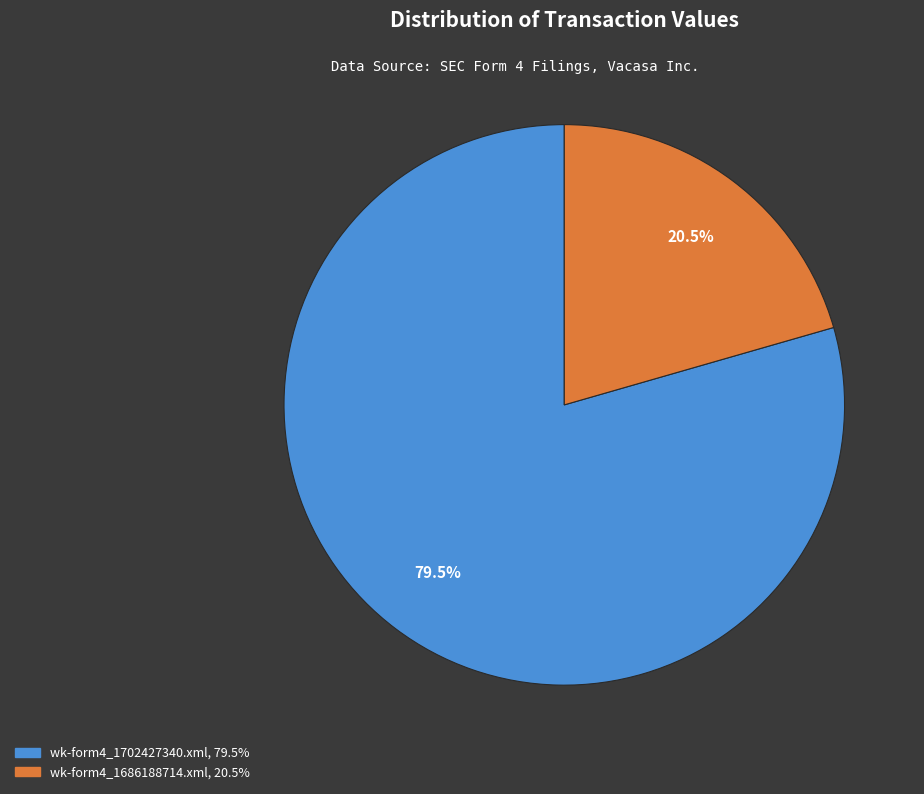

Rank the categories by value from lowest to highest.

wk-form4_1686188714.xml, wk-form4_1702427340.xml